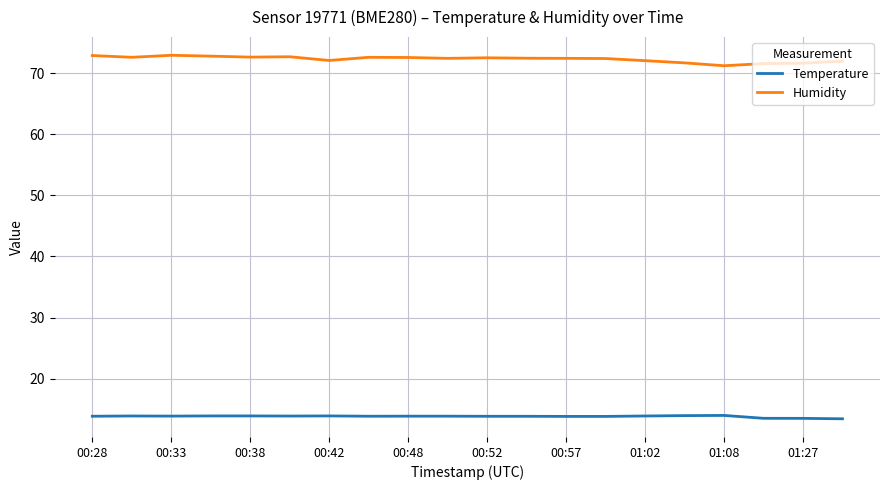

List the series in order of their overall mean, highest first.

Humidity, Temperature